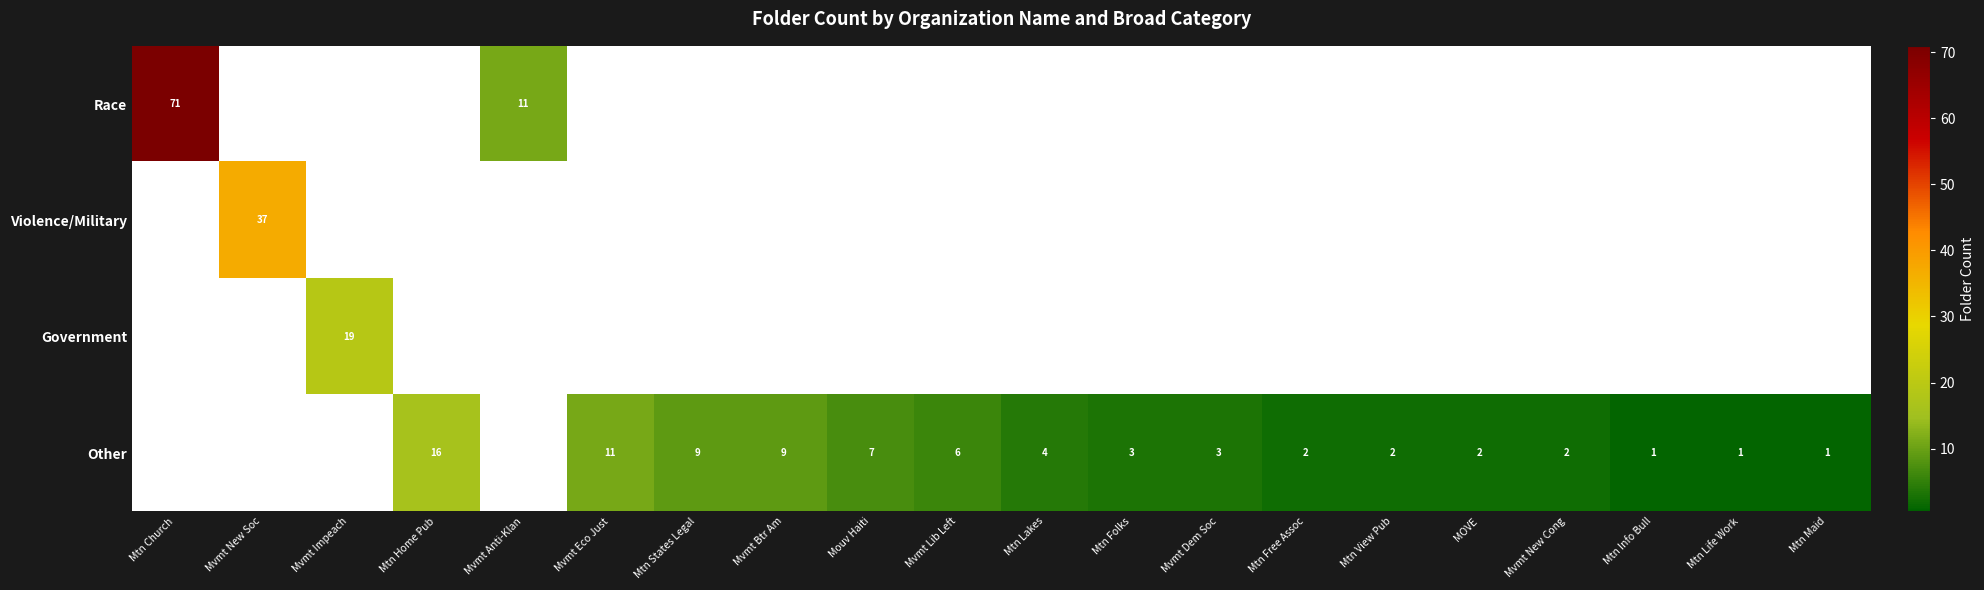

The value of Other at Mtn Home Pub is 10. True or false?

False